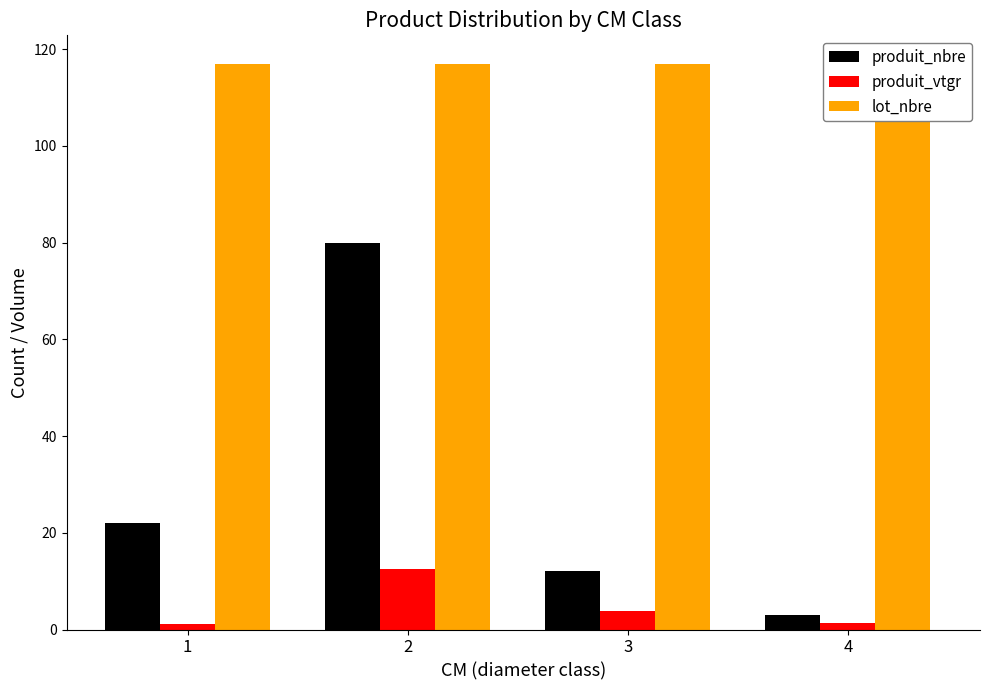

Reading left to right, list all the values displayed in this chart.

produit_nbre: 1=22.0	2=80.0	3=12.0	4=3.0
produit_vtgr: 1=1.2	2=12.5	3=3.8	4=1.4
lot_nbre: 1=117.0	2=117.0	3=117.0	4=117.0